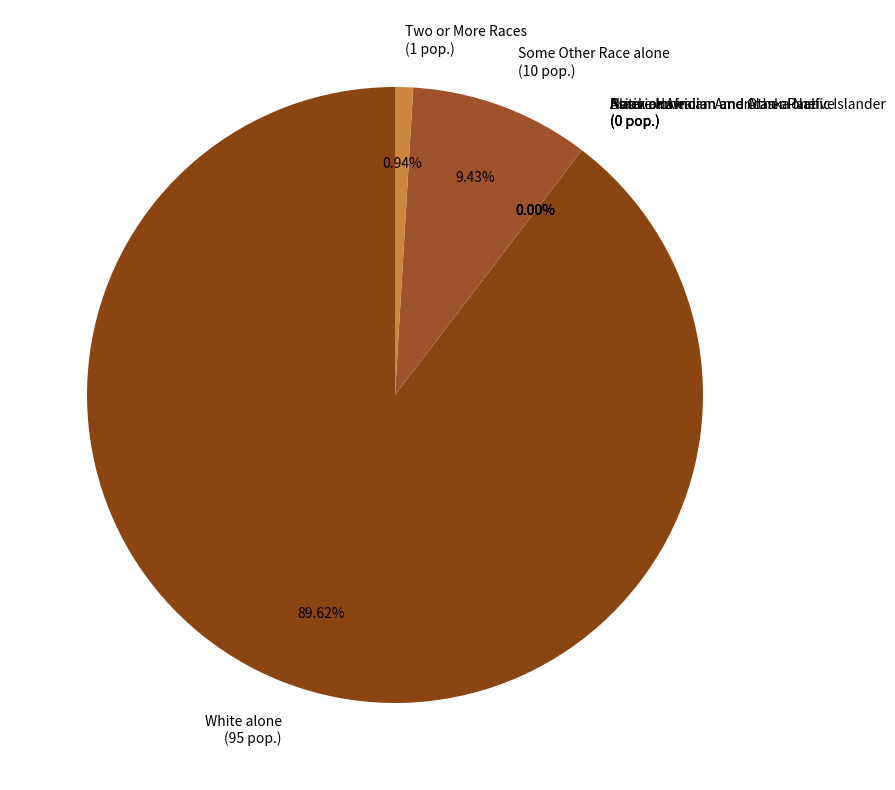

What percentage is NOT represented by Two or More Races?

99.1%